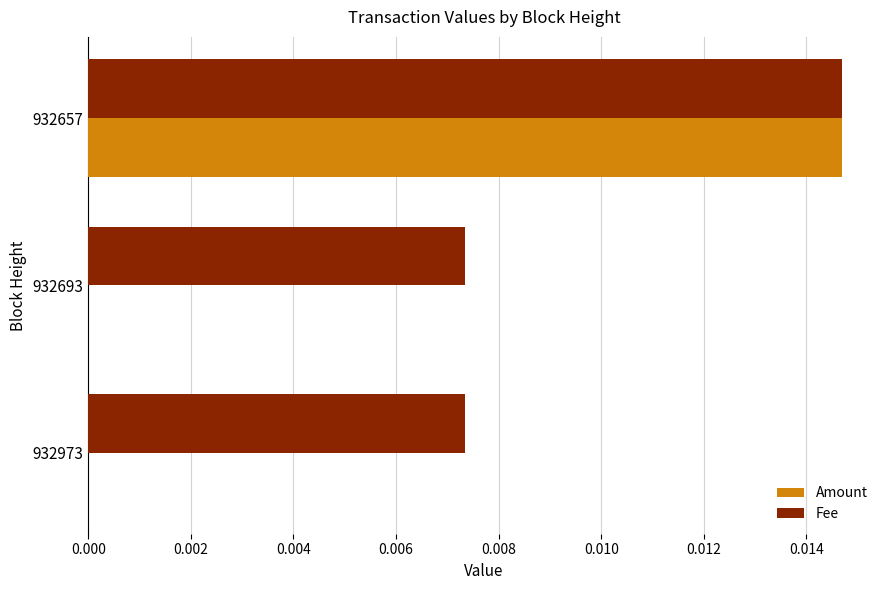

How many categories are shown in the chart?

3